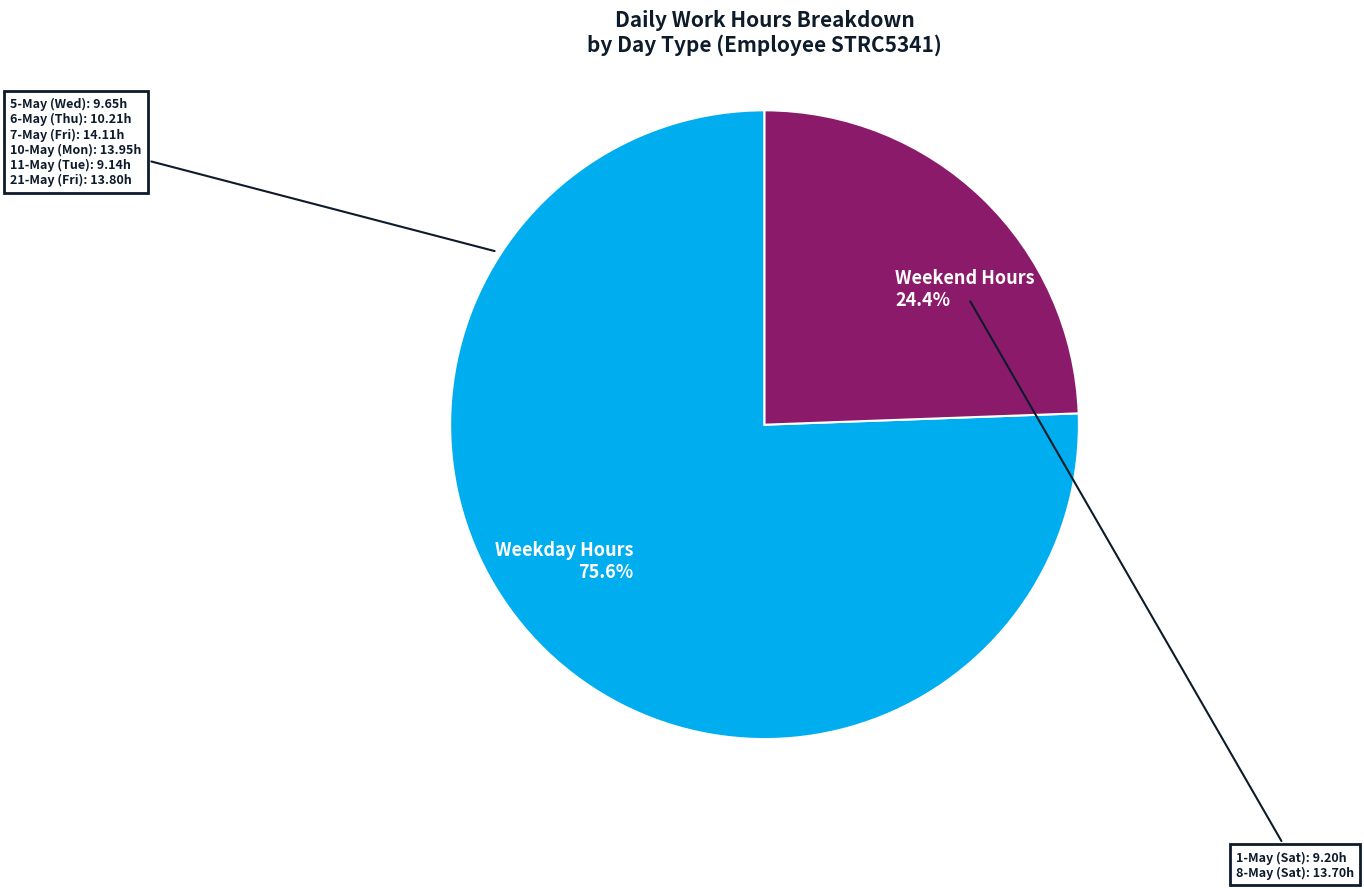

Does Weekday Hours represent more than half of the total?

Yes